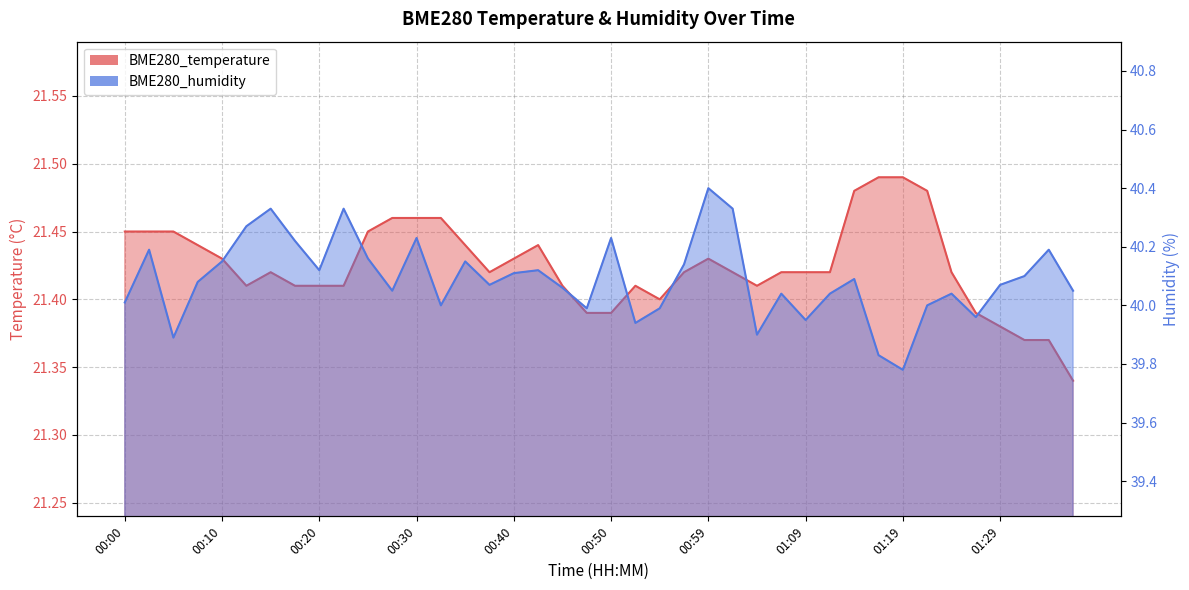

Reading left to right, what are all the values shown in this chart?

BME280_temperature: 21.4	21.4	21.4	21.4	21.4	21.4	21.4	21.4	21.4	21.4	21.4	21.5	21.5	21.5	21.4	21.4	21.4	21.4	21.4	21.4	21.4	21.4	21.4	21.4	21.4	21.4	21.4	21.4	21.4	21.4	21.5	21.5	21.5	21.5	21.4	21.4	21.4	21.4	21.4	21.3
BME280_humidity: 40.0	40.2	39.9	40.1	40.1	40.3	40.3	40.2	40.1	40.3	40.2	40.0	40.2	40.0	40.1	40.1	40.1	40.1	40.1	40.0	40.2	39.9	40.0	40.1	40.4	40.3	39.9	40.0	40.0	40.0	40.1	39.8	39.8	40.0	40.0	40.0	40.1	40.1	40.2	40.0